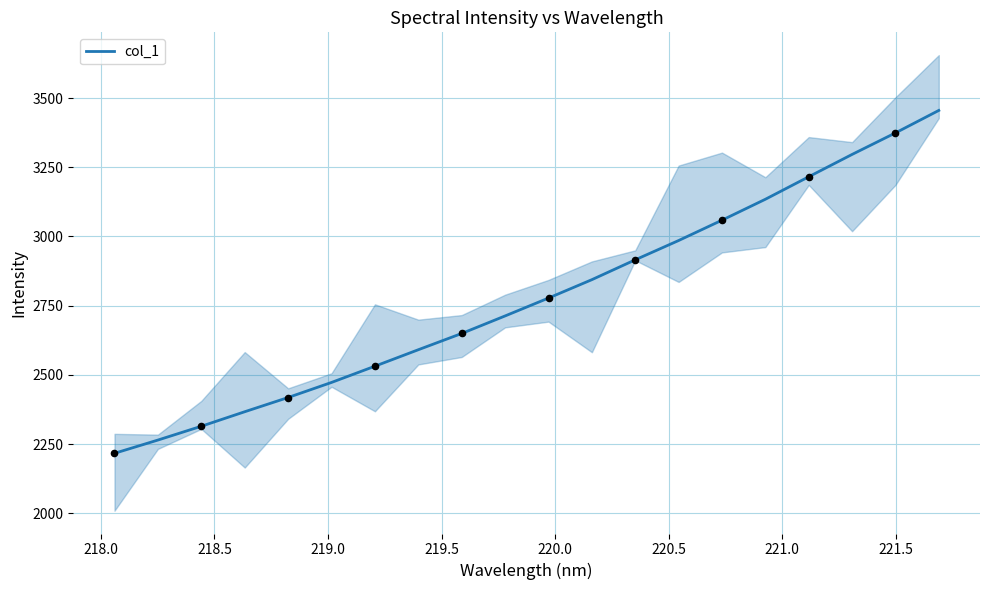

What is the lowest value of the col_1 series?

2216.7